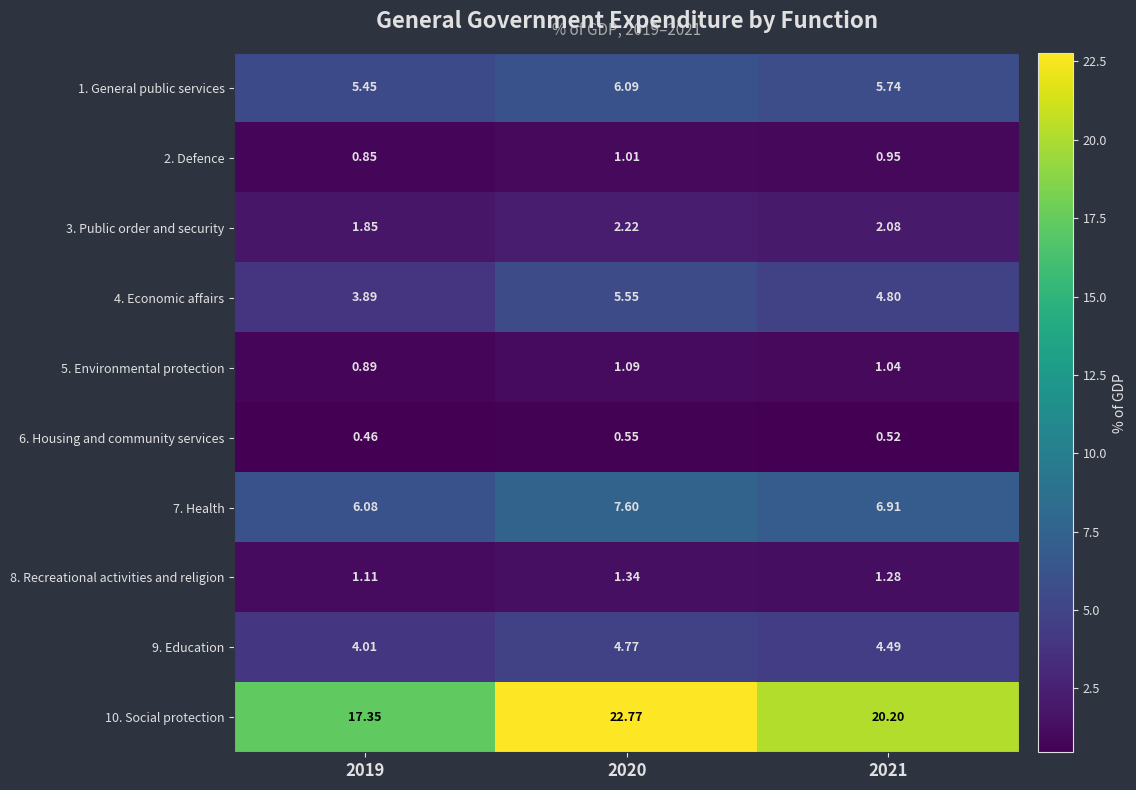

Is the value of 8. Recreational activities and religion at 2021 greater than the value of 3. Public order and security at 2020?

No